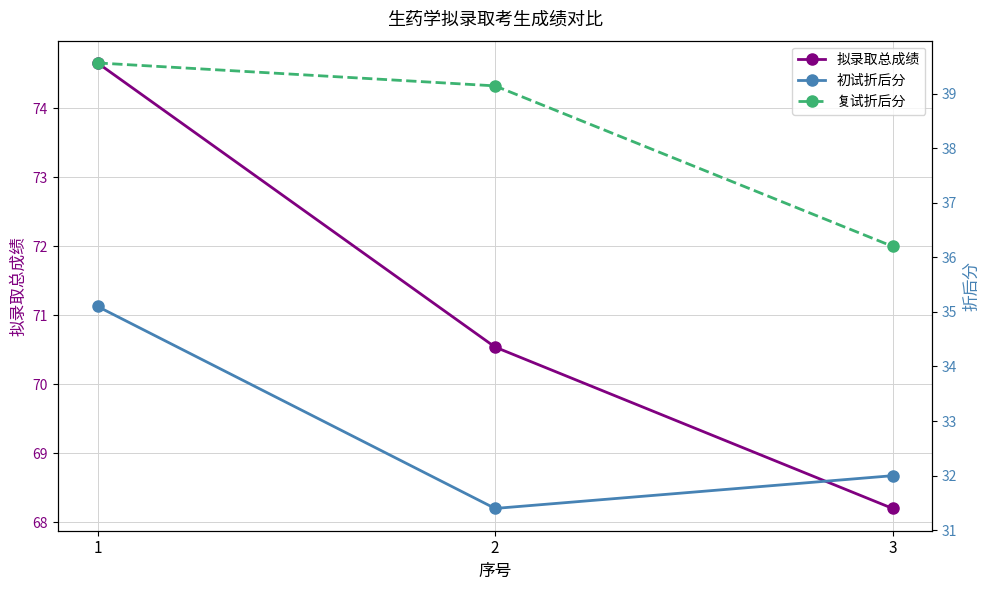

What is the maximum value for 初试折后分?

35.1